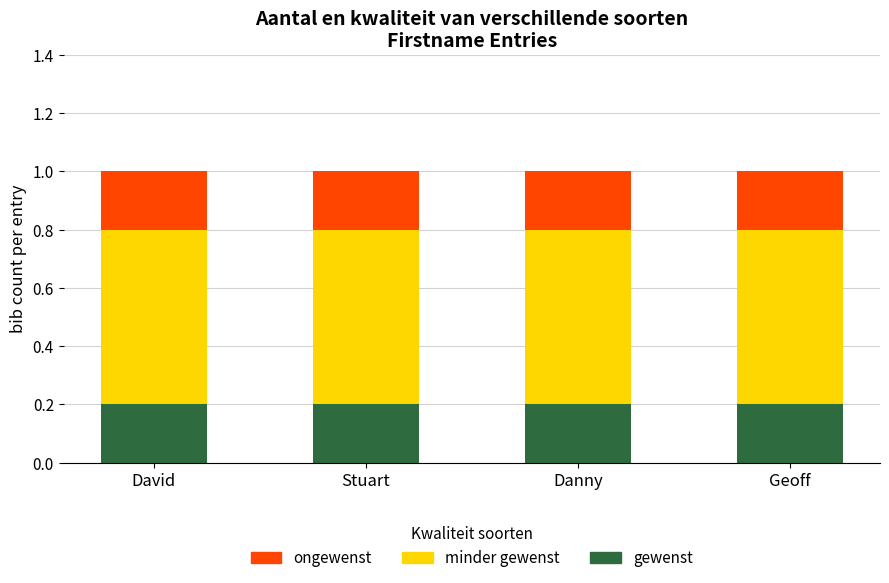

Is it true that gewenst equals 0.2 at Danny?

True